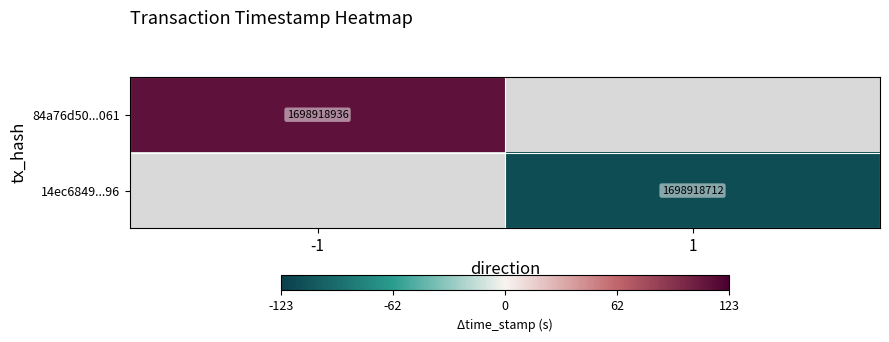

Rank the series at -1 from lowest to highest value.

84a76d50284cac35d117bbef2ef1fb9bee1d061, 14ec6849baf58a22240ba9d315a630e71832a96